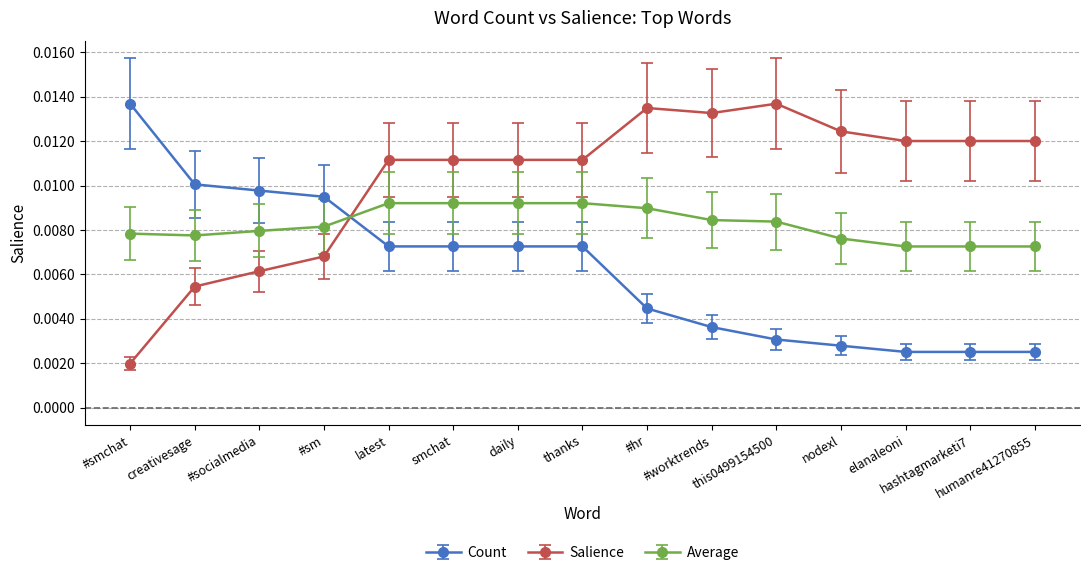

Is the value of Salience at creativesage greater than the value of Count at latest?

No